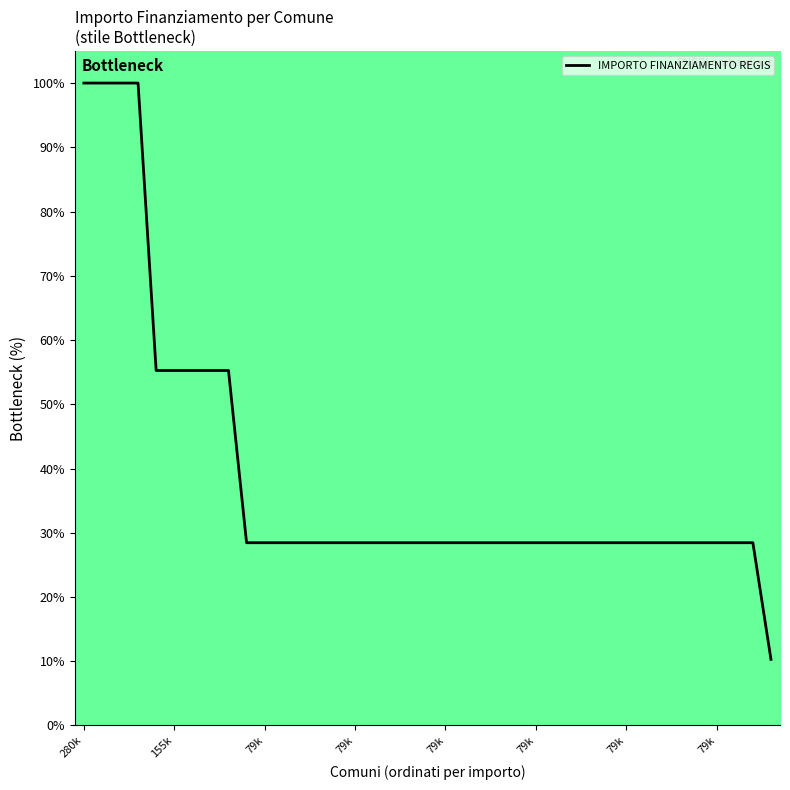

What is the minimum value shown in the chart?

10.3